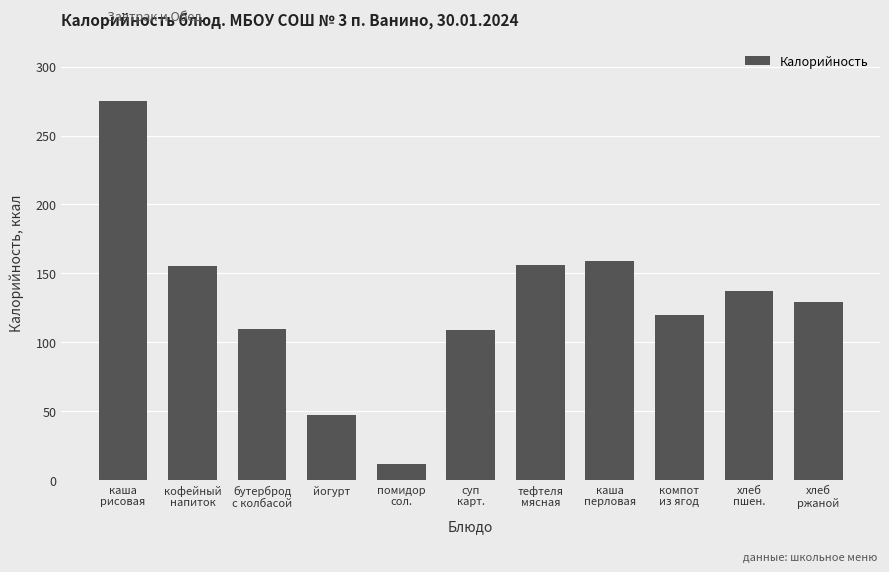

What is the sum of all values?

1409.0